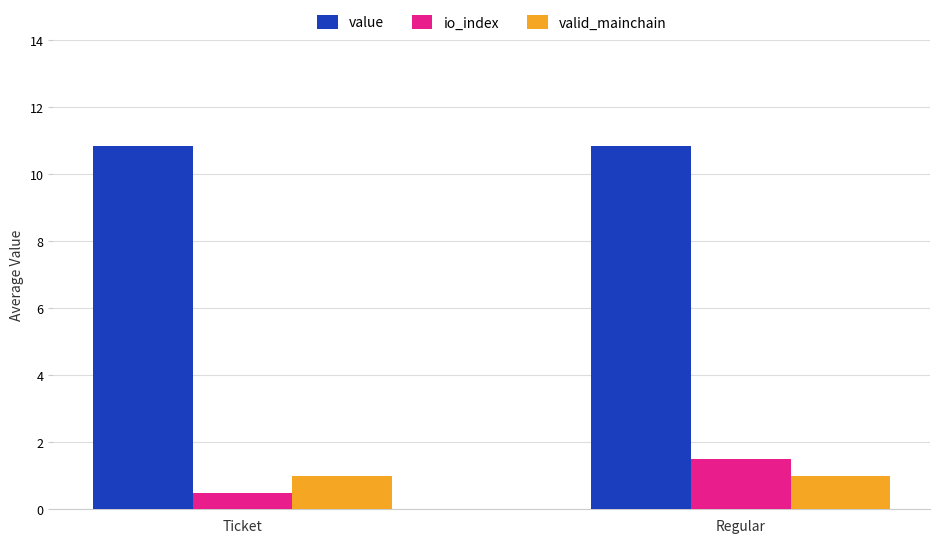

Where is io_index nearest to the value 1?

Ticket